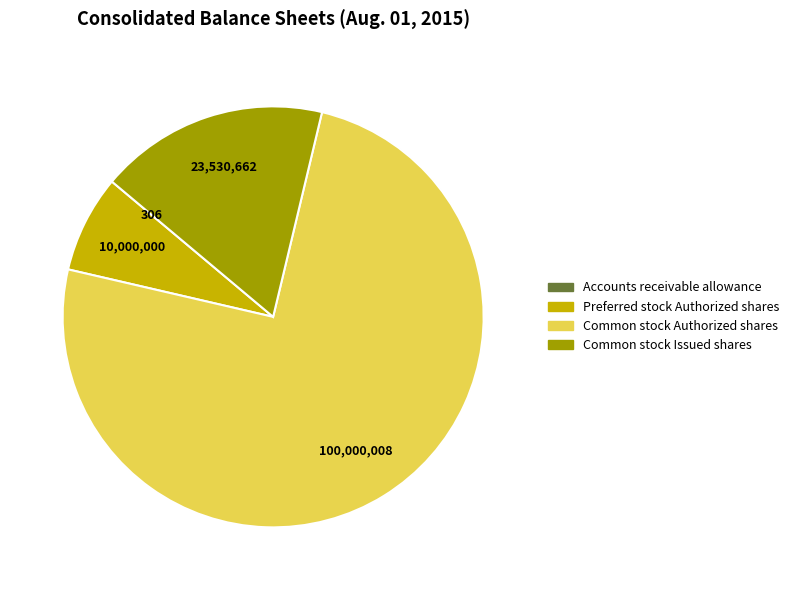

Do Preferred stock Authorized shares and Common stock Issued shares together represent more than half of the pie?

No